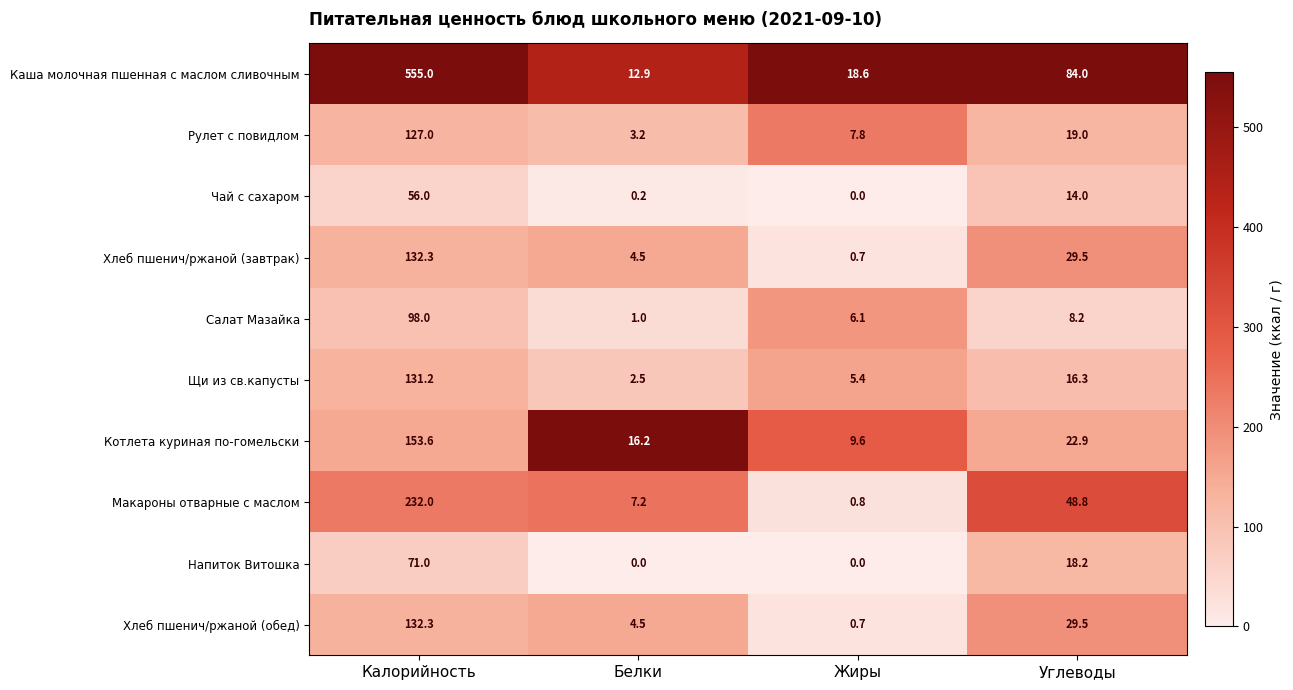

What is the difference between the maximum and second lowest values in the Хлеб пшенич/ржаной (завтрак) series?

127.8